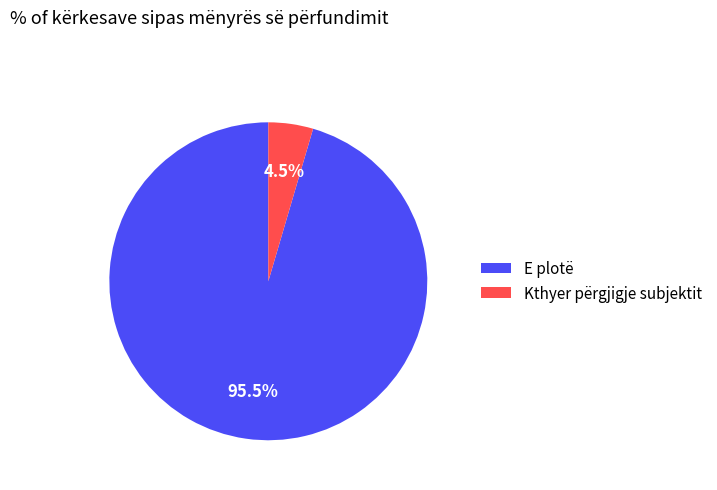

Is there a majority slice in this chart?

Yes